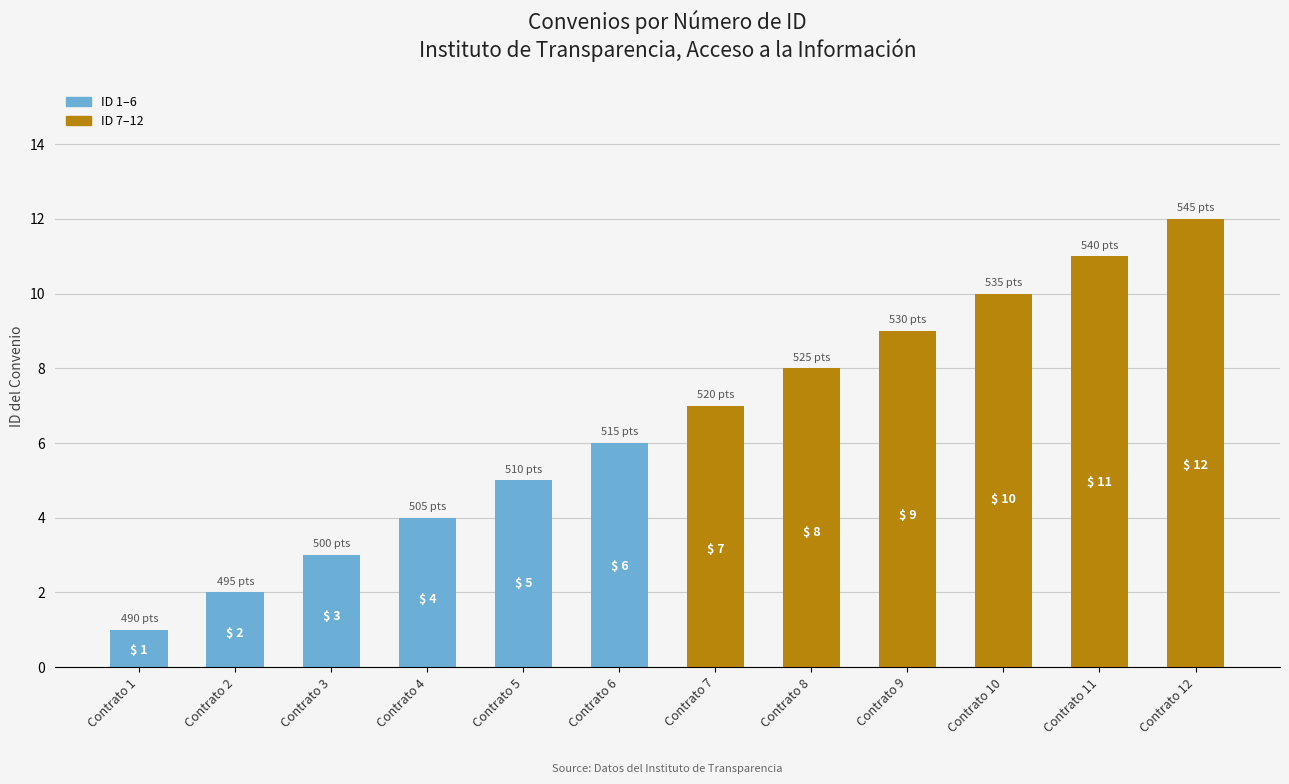

Reading left to right, transcribe all the data shown in this chart.

1	2	3	4	5	6	7	8	9	10	11	12